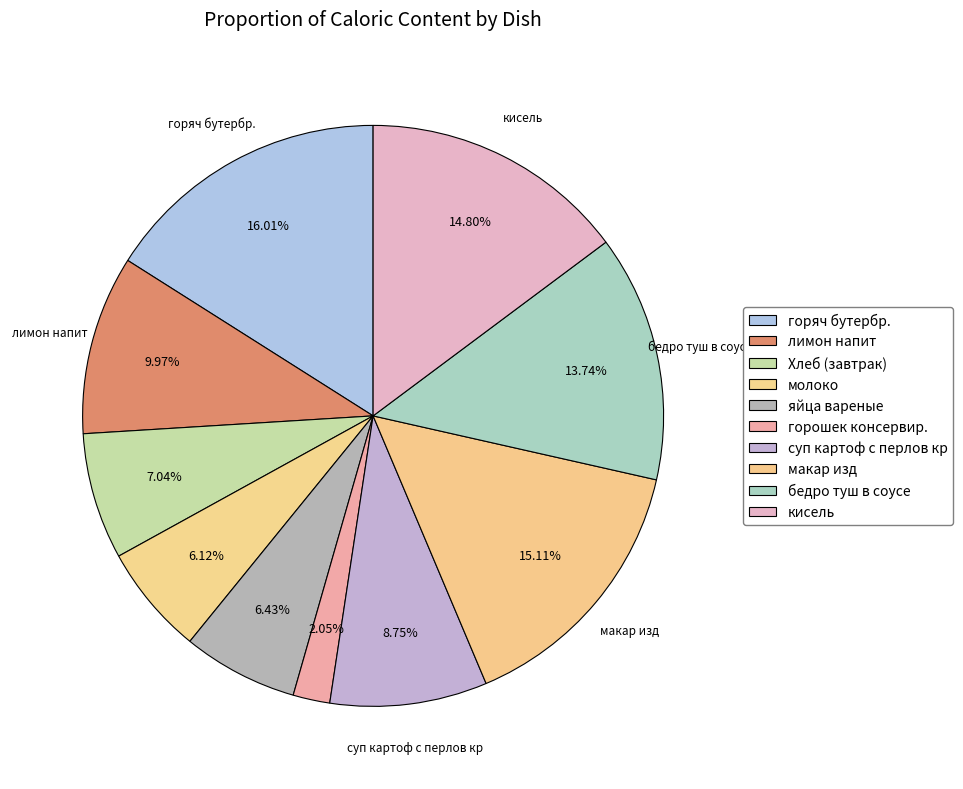

How many slices are in this pie chart?

10